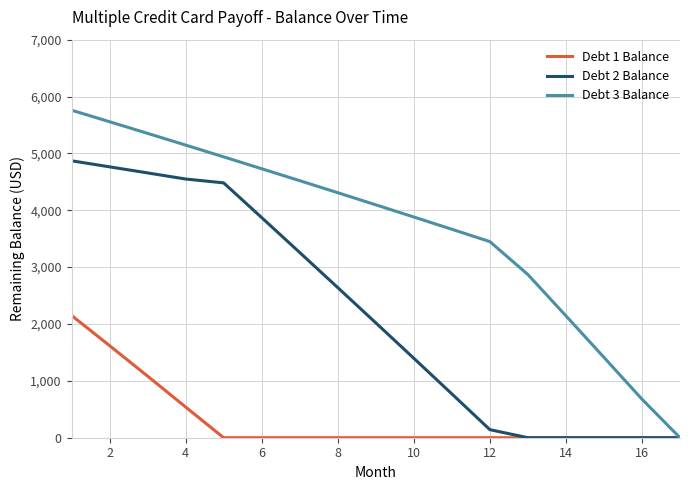

Reading left to right, list all the values displayed in this chart.

Debt 1 Balance: 2150.0	1620.0	1083.4	540.0	0.0	0.0	0.0	0.0	0.0	0.0	0.0	0.0	0.0	0.0	0.0	0.0	0.0
Debt 2 Balance: 4870.0	4763.7	4656.9	4549.5	4481.8	3871.1	3257.3	2640.4	2020.5	1397.4	771.3	142.0	0.0	0.0	0.0	0.0	0.0
Debt 3 Balance: 5760.0	5556.8	5352.2	5146.3	4939.0	4730.4	4520.3	4308.8	4096.0	3881.7	3665.9	3448.8	2869.8	2144.0	1413.3	677.8	0.0